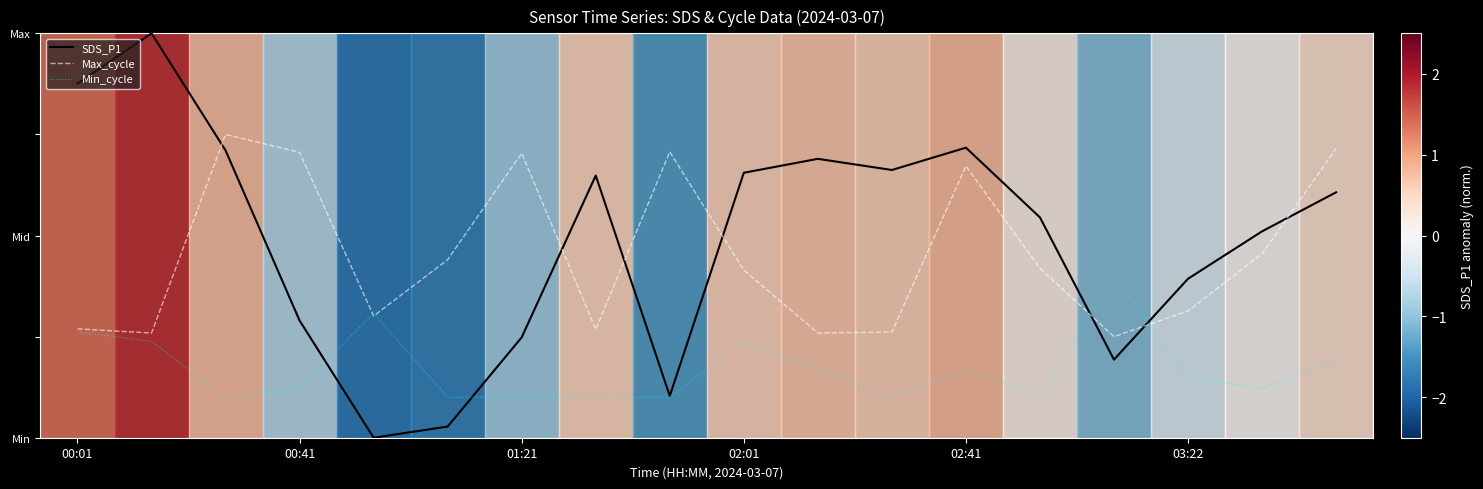

What are all the series names shown in the legend?

SDS_P1, Max_cycle, Min_cycle